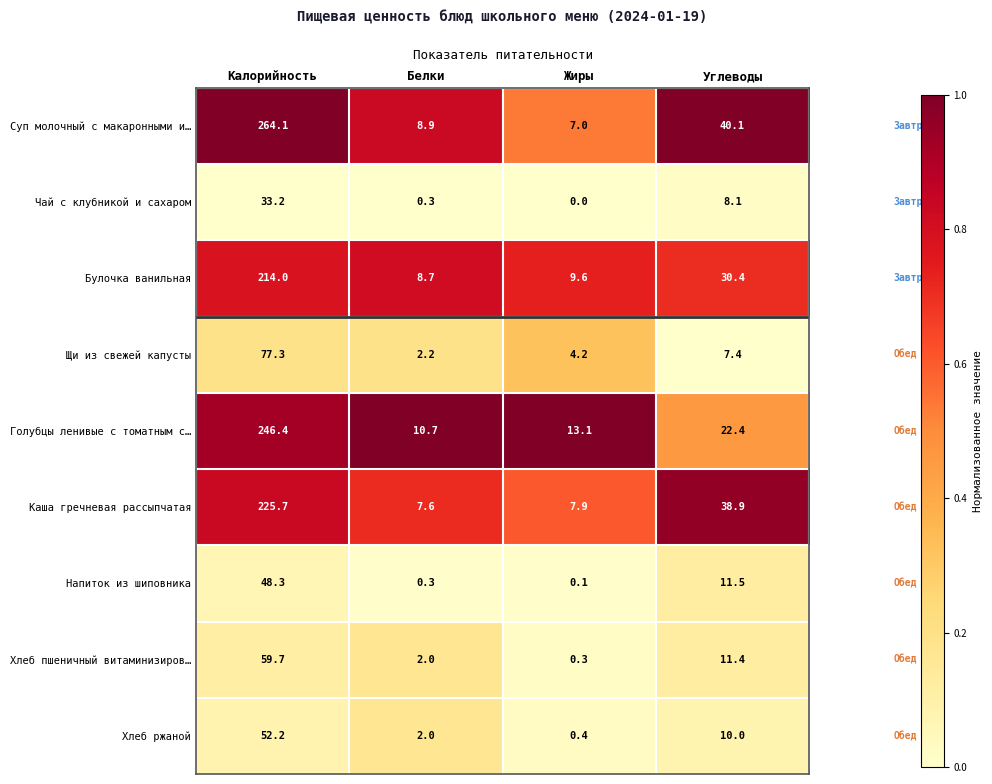

Is it true that Хлеб пшеничный витаминизиров… equals 59.7 at Калорийность?

True